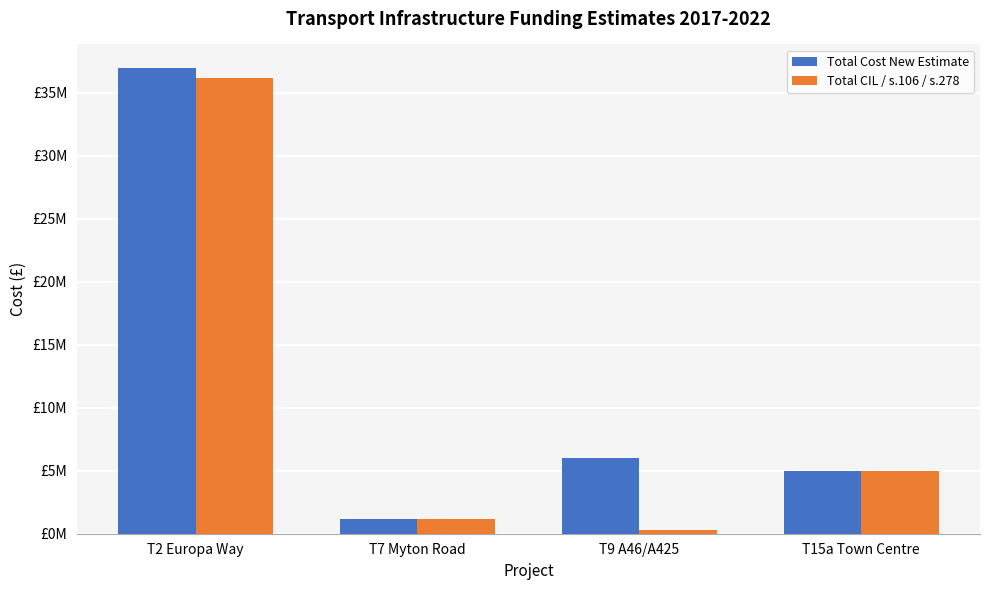

List the labels in order of Total Cost New Estimate value, largest first.

T2 Europa Way, T9 A46/A425, T15a Town Centre, T7 Myton Road